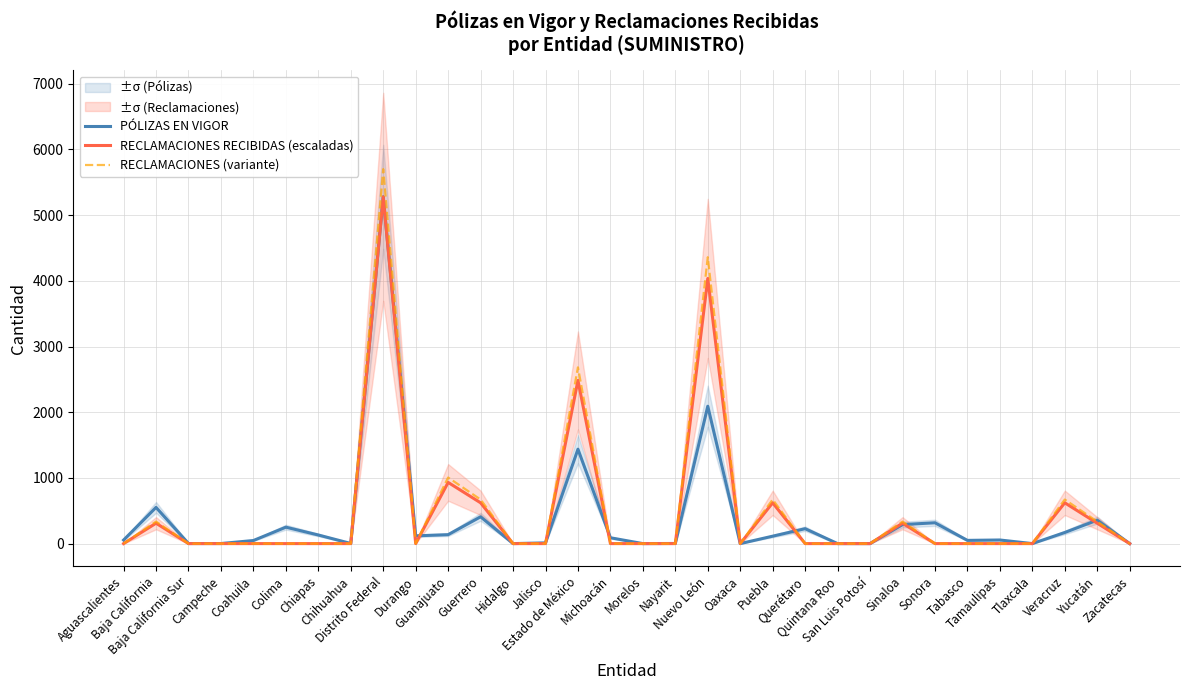

At which category does RECLAMACIONES RECIBIDAS (escaladas) reach its first local valley?

Durango